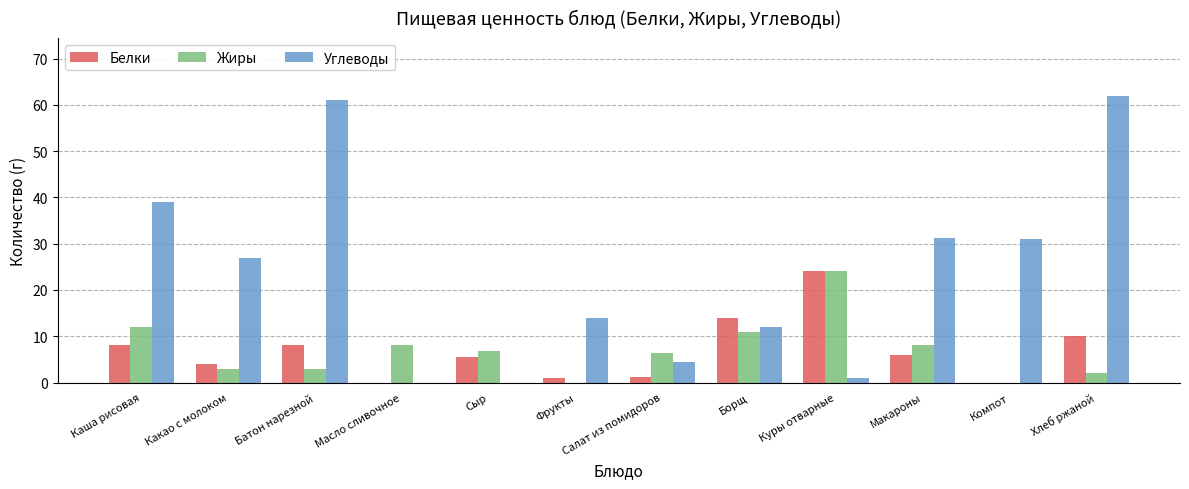

Which series changed the most between Какао с молоком and Батон нарезной?

Углеводы